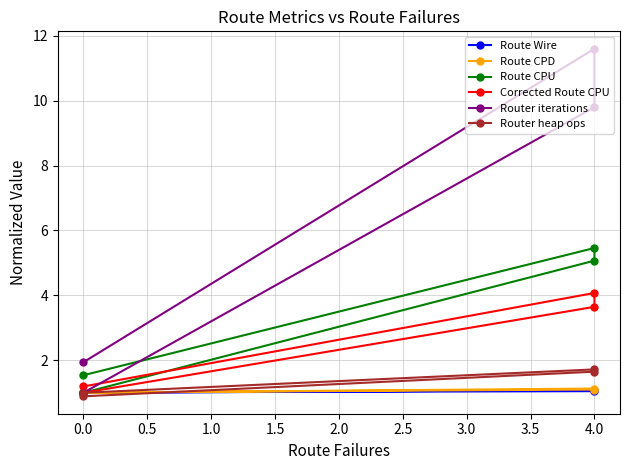

True or false: Route CPD and Route Wire cross at least once.

False